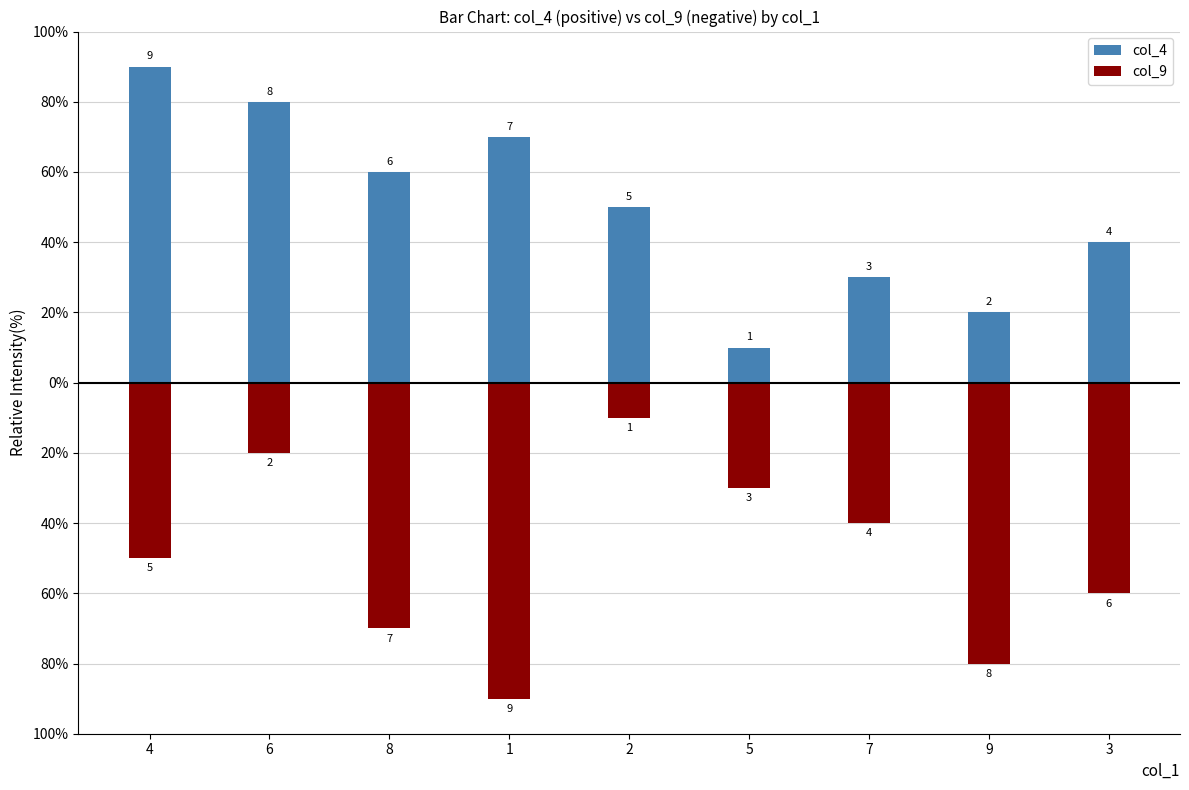

At how many categories does at least one series exceed -8?

9